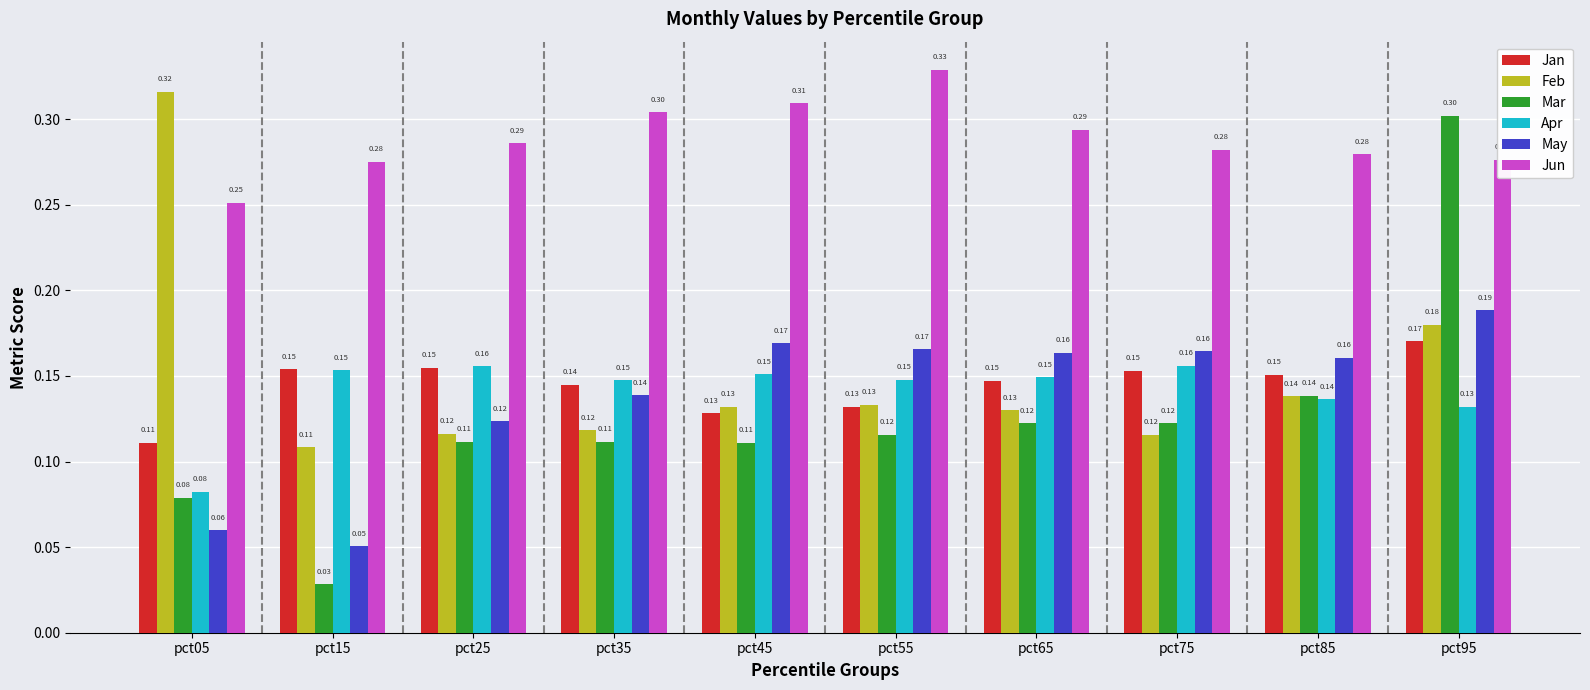

Rank the series by their maximum value, from highest to lowest.

Jun, Feb, Mar, May, Jan, Apr